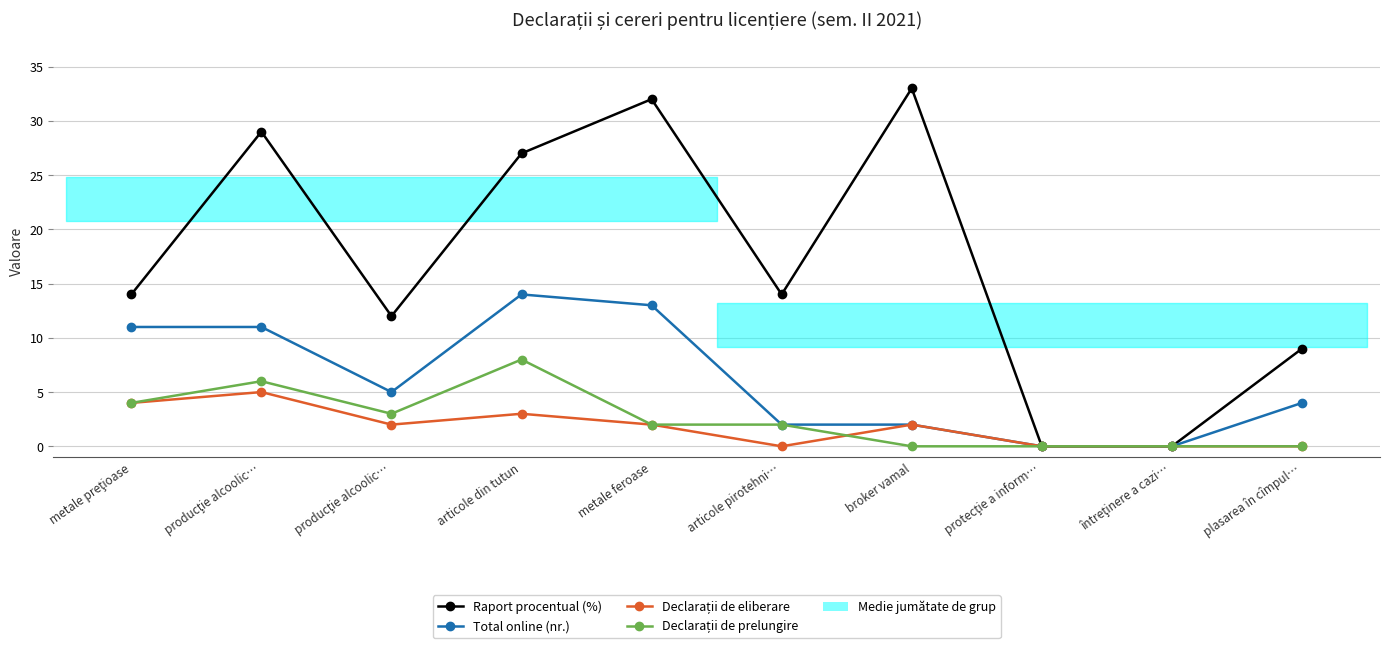

Which category has the lowest value across all series?

protecţie a inform…